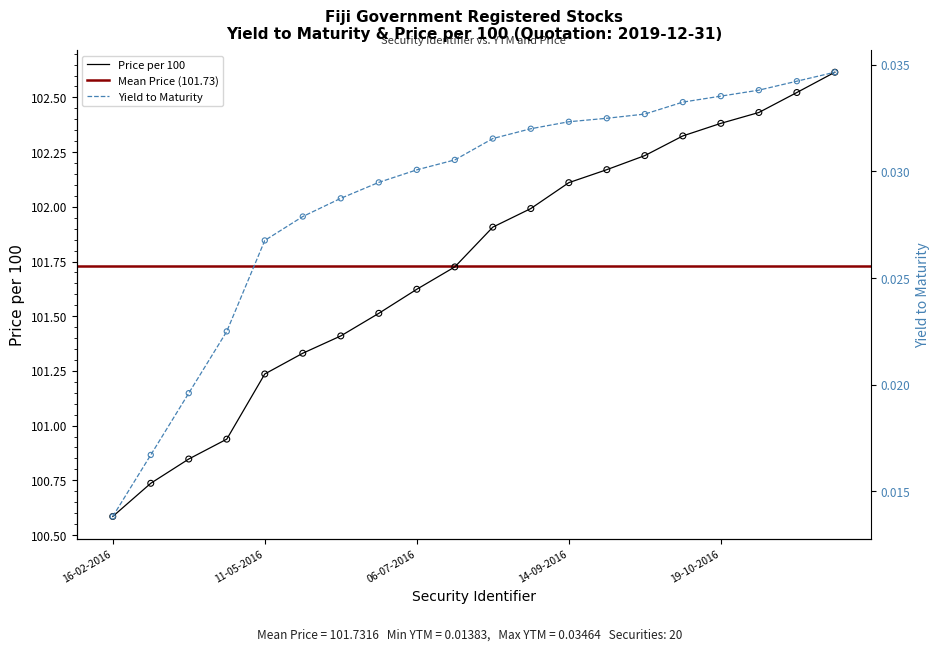

Which series contains the highest Y value?

Price per 100